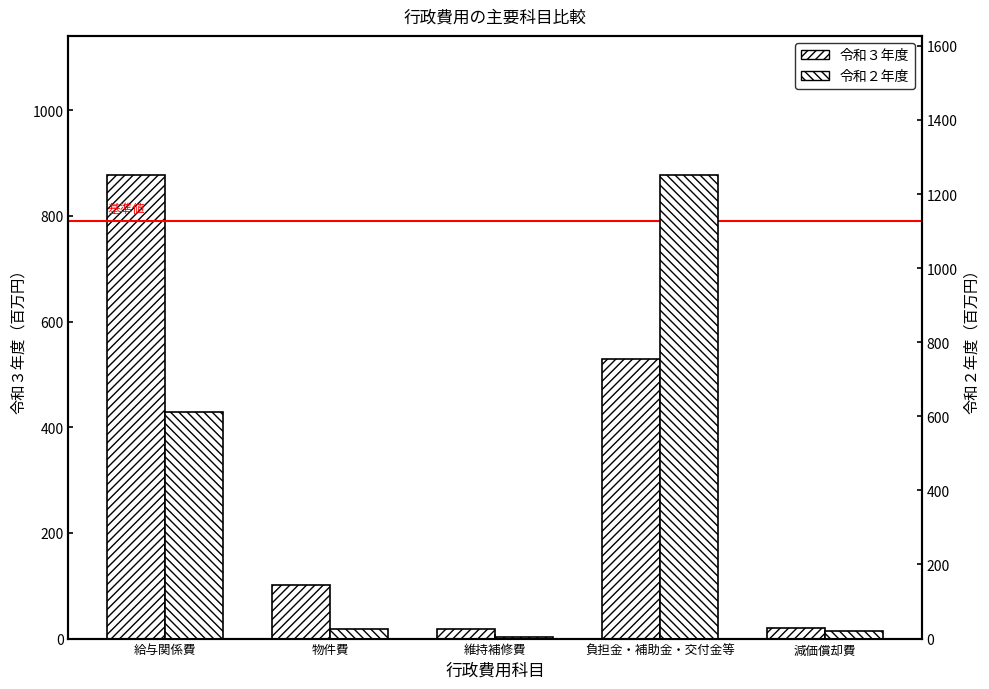

What is the label of the 2nd bar from the right?

負担金・補助金・交付金等